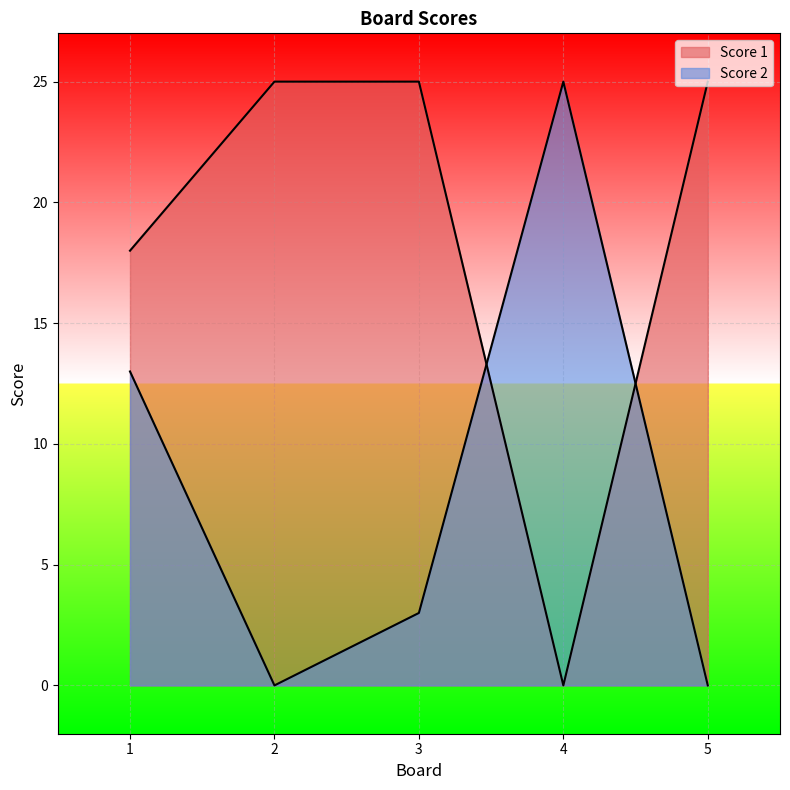

Is the value of Score 2 at 5 greater than the value of Score 1 at 3?

No